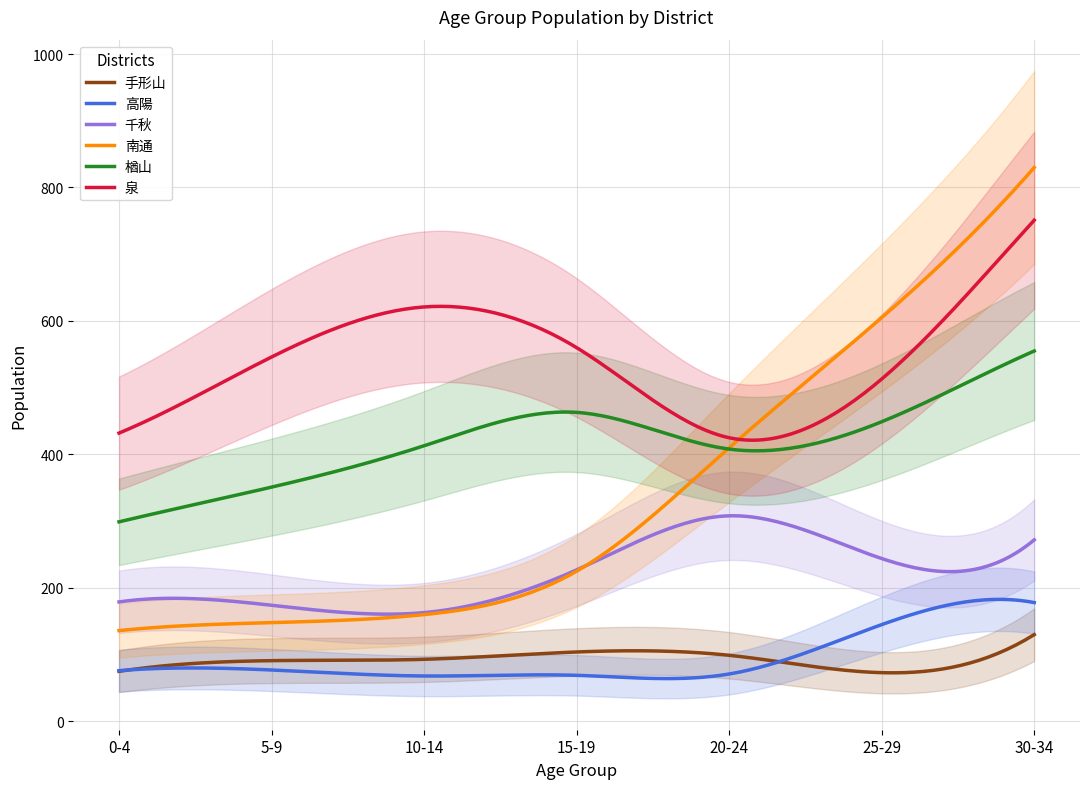

Reading right to left, what are all the values shown in this chart?

手形山: 30-34=130	25-29=73	20-24=99	15-19=104	10-14=93	5-9=91	0-4=75
高陽: 30-34=178	25-29=145	20-24=71	15-19=69	10-14=68	5-9=77	0-4=76
千秋: 30-34=272	25-29=244	20-24=308	15-19=227	10-14=163	5-9=174	0-4=179
南通: 30-34=830	25-29=605	20-24=410	15-19=225	10-14=160	5-9=148	0-4=136
楢山: 30-34=555	25-29=449	20-24=408	15-19=463	10-14=413	5-9=351	0-4=299
泉: 30-34=751	25-29=513	20-24=425	15-19=560	10-14=621	5-9=546	0-4=432